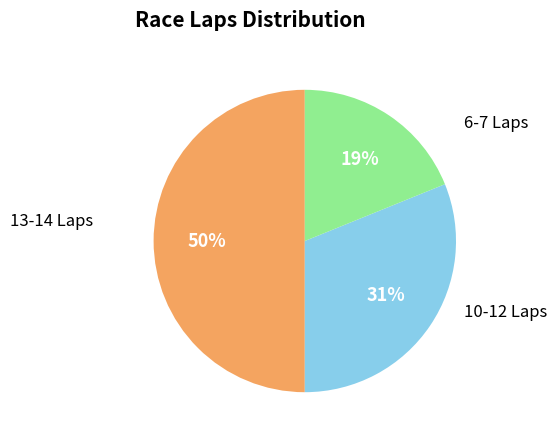

Between 6-7 Laps and 10-12 Laps, which is larger?

10-12 Laps